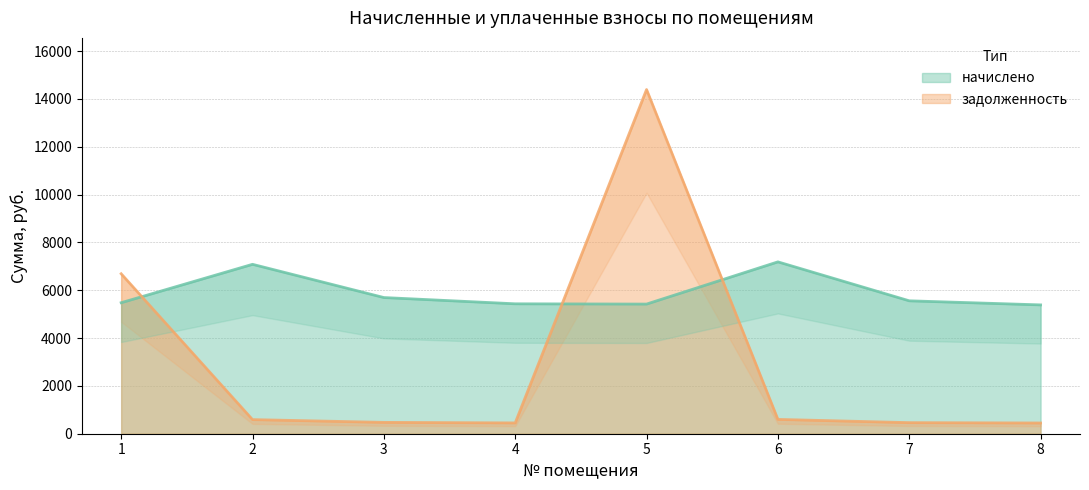

True or false: начислено has more than 0 interior local peaks.

True